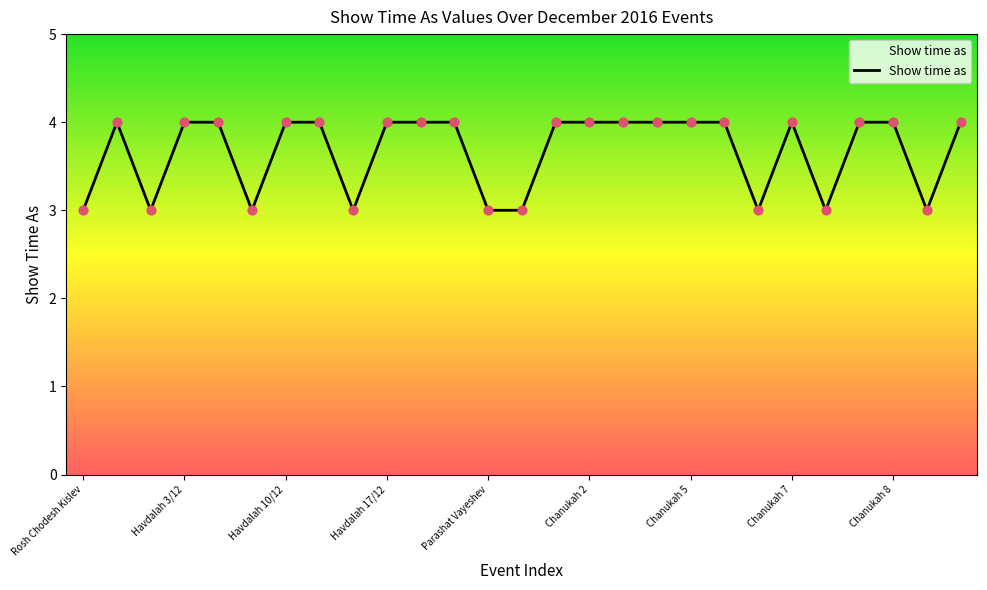

What is the minimum value shown in the chart?

3